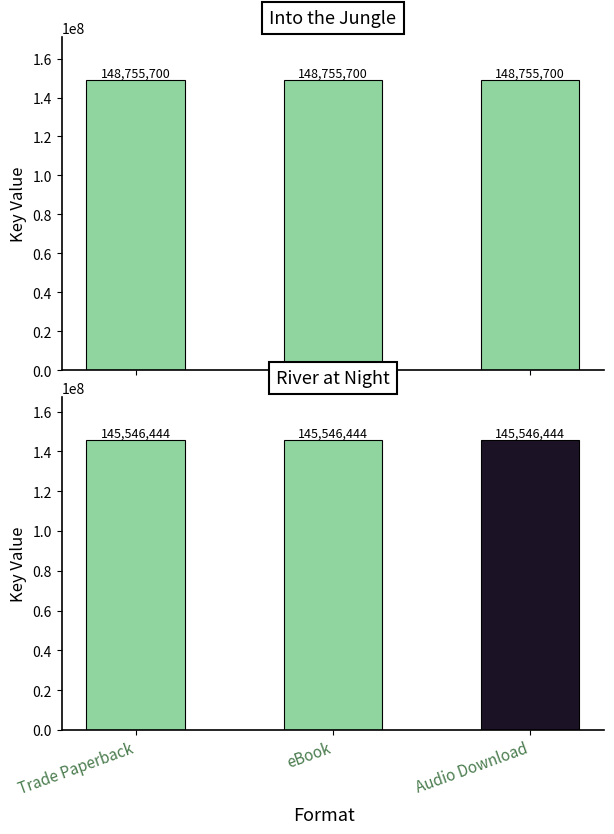

Between eBook and Trade Paperback, which is larger?

eBook